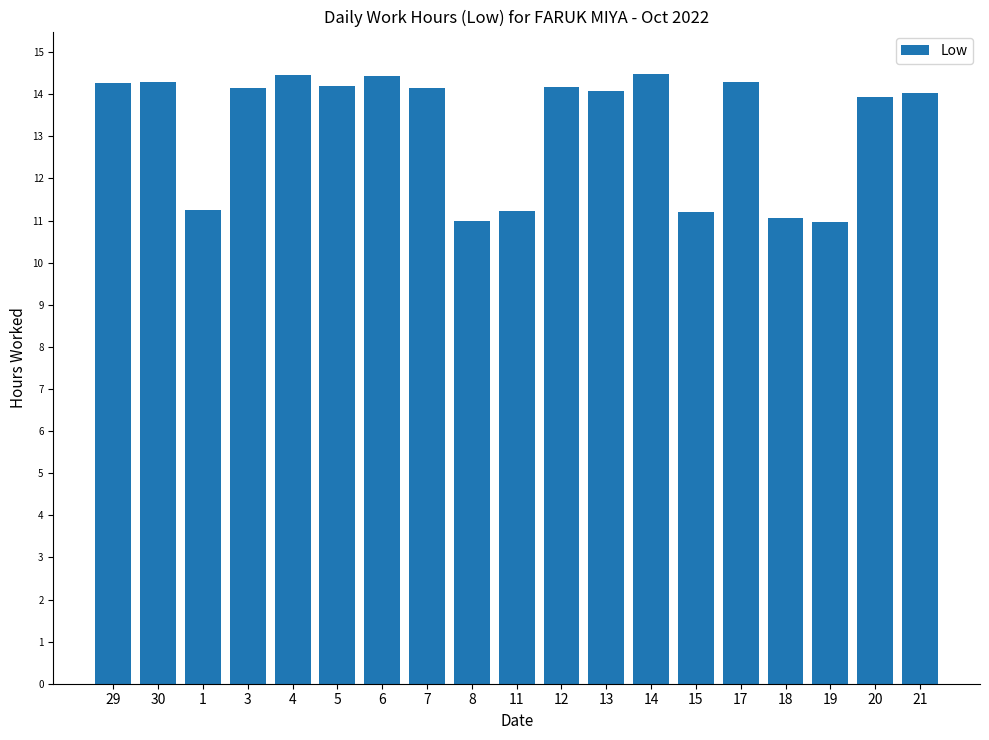

Which has a higher value, 18 or 13?

13